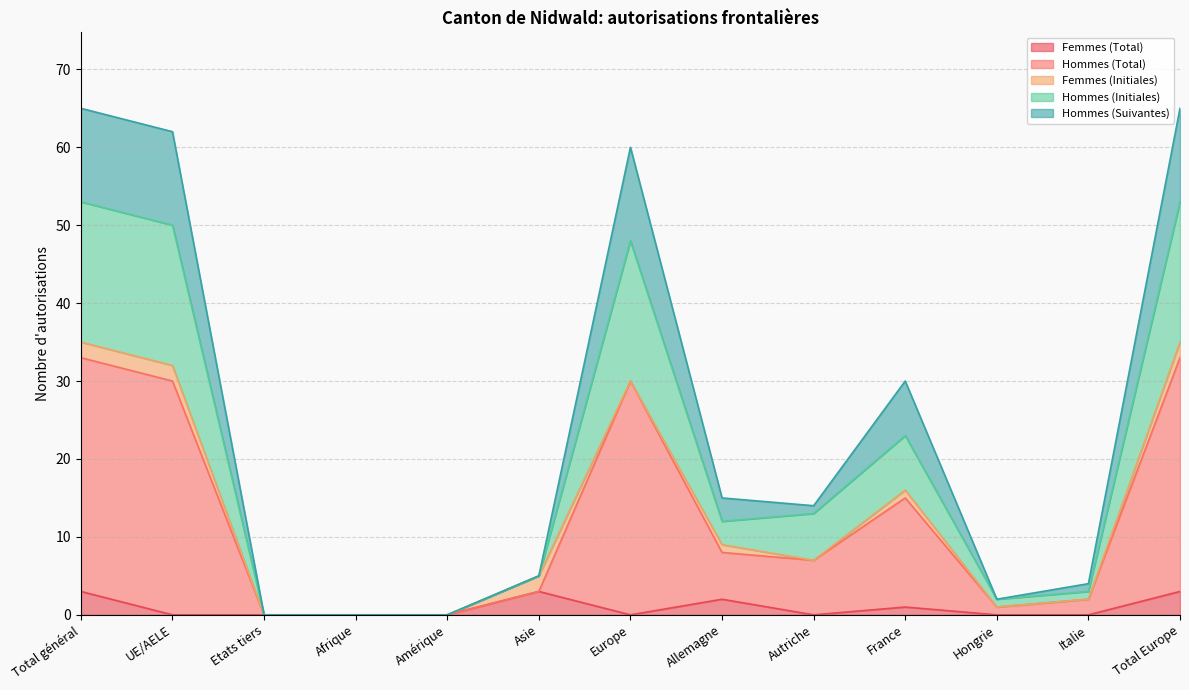

What is the total value across all series at UE/AELE?

62